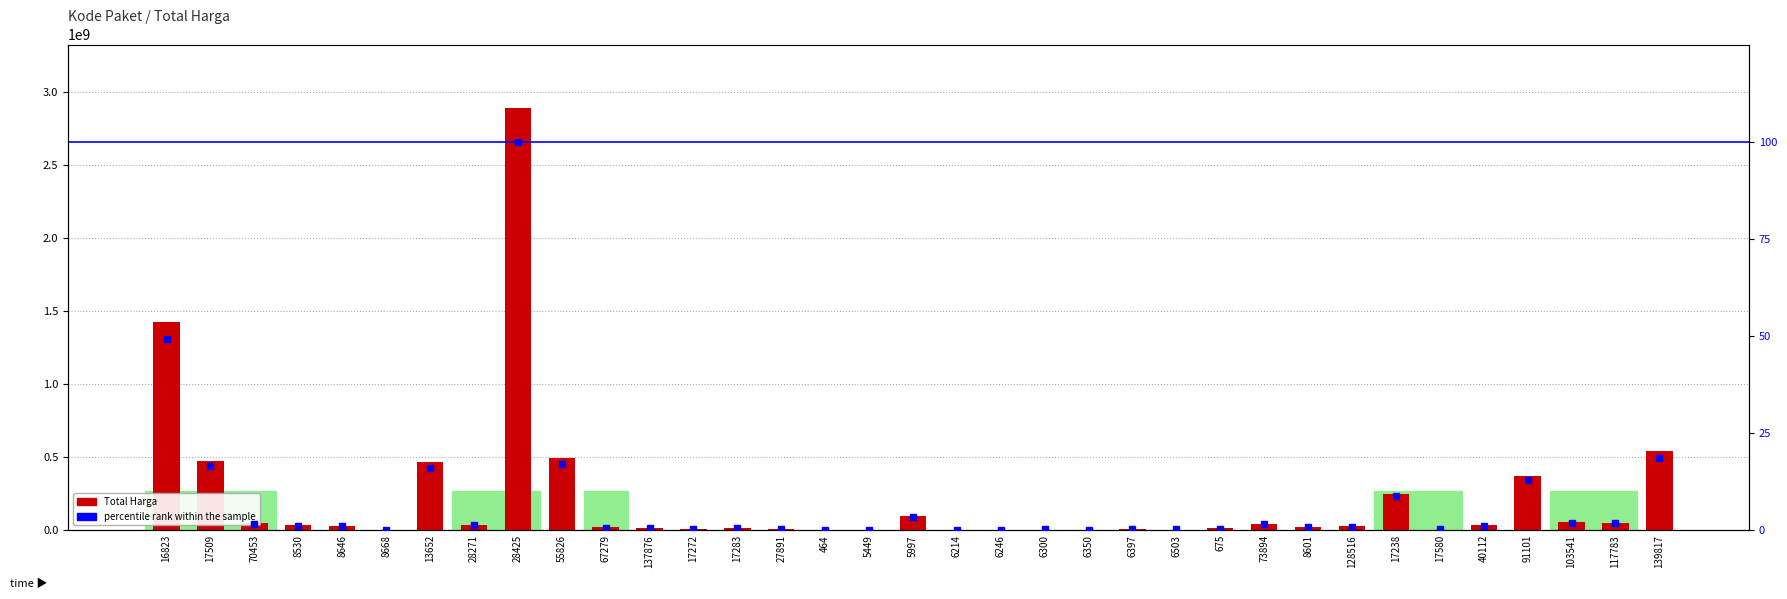

Reading left to right, list all the values displayed in this chart.

Total Harga: 16823=1425867900.0	17509=477600000.0	70453=49730040.0	8530=34000000.0	8646=32441200.0	8668=577875.0	13652=464002100.0	28271=39440000.0	28425=2892122000.0	55826=493000000.0	67279=19175000.0	137876=18900000.0	17272=9180000.0	17283=15513960.0	27891=7401240.0	464=333600.0	5449=78000.0	5997=98772570.0	6214=2772000.0	6246=265000.0	6300=4672200.0	6350=182000.0	6397=8742500.0	6503=5129000.0	675=12453900.0	73894=43859200.0	8601=23653000.0	128516=27412000.0	17238=250350000.0	17580=4350000.0	40112=34292000.0	91101=373404000.0	103541=56152800.0	117783=51601000.0	139817=541071000.0
percentile rank within the sample: 16823=49.3	17509=16.5	70453=1.7	8530=1.2	8646=1.1	8668=0.0	13652=16.0	28271=1.4	28425=100.0	55826=17.0	67279=0.7	137876=0.7	17272=0.3	17283=0.5	27891=0.3	464=0.0	5449=0.0	5997=3.4	6214=0.1	6246=0.0	6300=0.2	6350=0.0	6397=0.3	6503=0.2	675=0.4	73894=1.5	8601=0.8	128516=0.9	17238=8.7	17580=0.2	40112=1.2	91101=12.9	103541=1.9	117783=1.8	139817=18.7